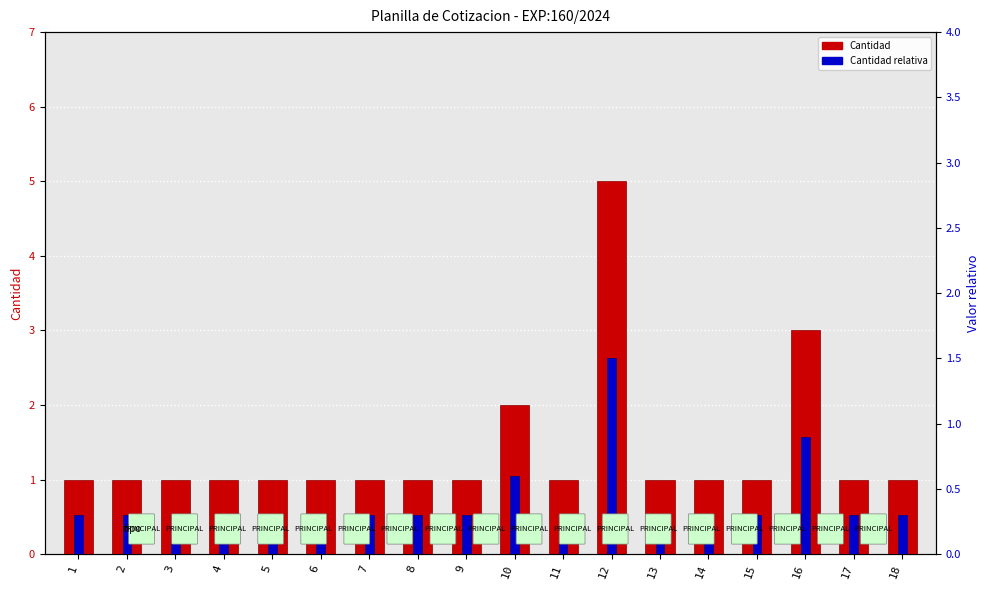

Reading left to right, extract all data points from this chart.

Cantidad: 1=1.0	2=1.0	3=1.0	4=1.0	5=1.0	6=1.0	7=1.0	8=1.0	9=1.0	10=2.0	11=1.0	12=5.0	13=1.0	14=1.0	15=1.0	16=3.0	17=1.0	18=1.0
Cantidad relativa: 1=0.3	2=0.3	3=0.3	4=0.3	5=0.3	6=0.3	7=0.3	8=0.3	9=0.3	10=0.6	11=0.3	12=1.5	13=0.3	14=0.3	15=0.3	16=0.9	17=0.3	18=0.3